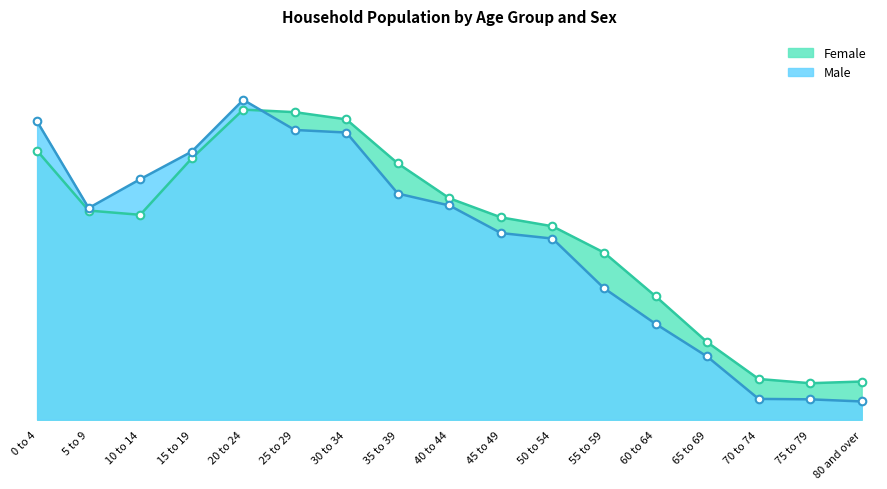

What are all the series names shown in the legend?

Female, Male